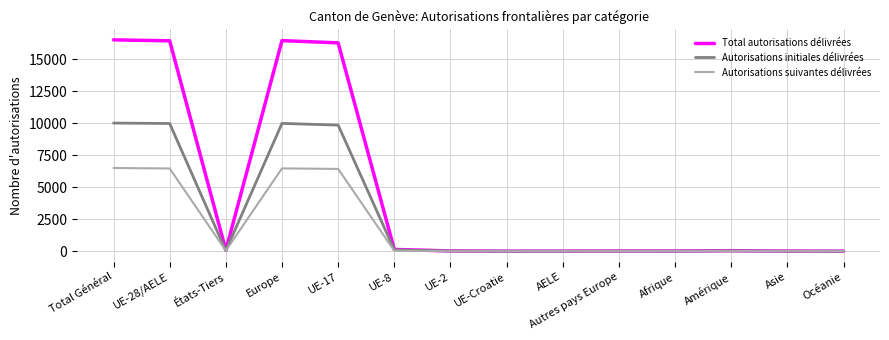

At which label does Autorisations suivantes délivrées first exceed 20?

Total Général